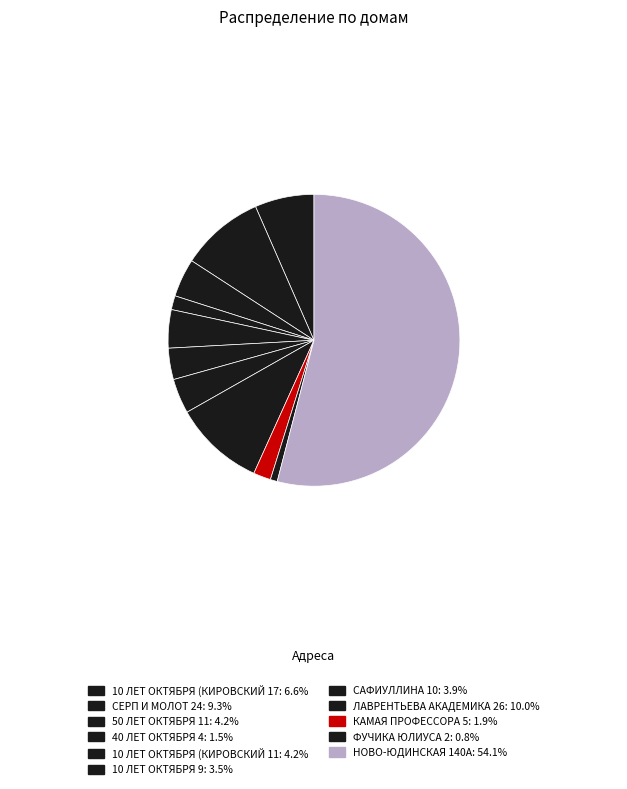

To the nearest percent, what is the average slice percentage?

9%